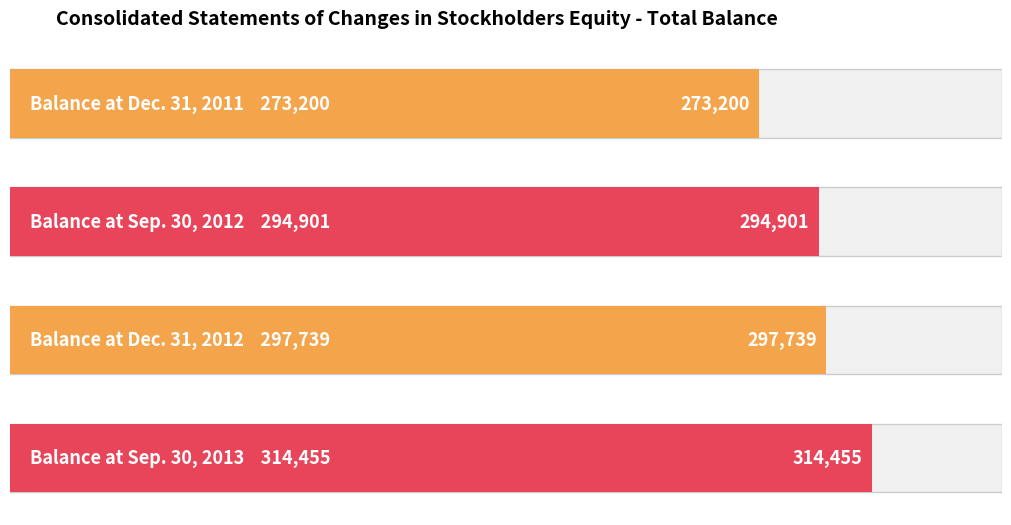

What is the change in value from Balance at Dec. 31, 2011 to Balance at Sep. 30, 2012?

+21701